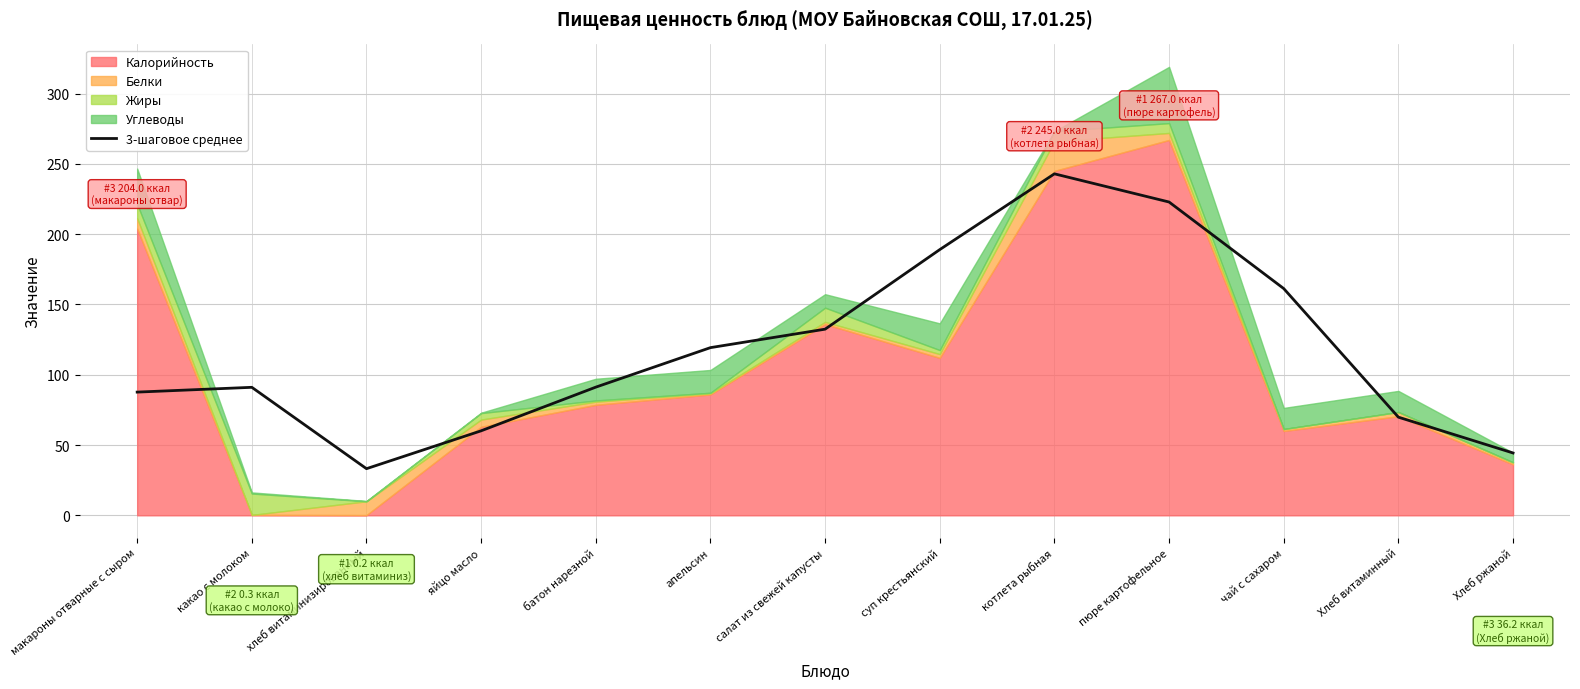

At which label is 3-шаговое среднее closest to 138?

салат из свежей капусты